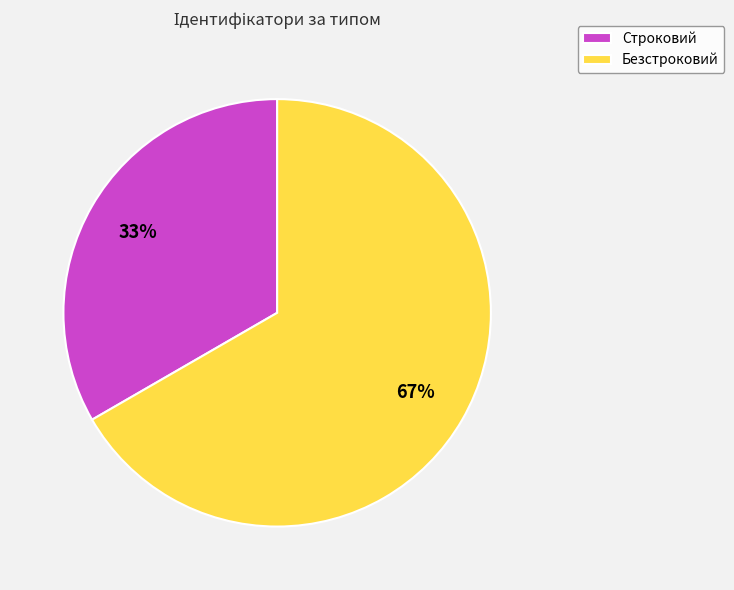

Approximately how many times larger is the value at Безстроковий compared to Строковий?

2.0